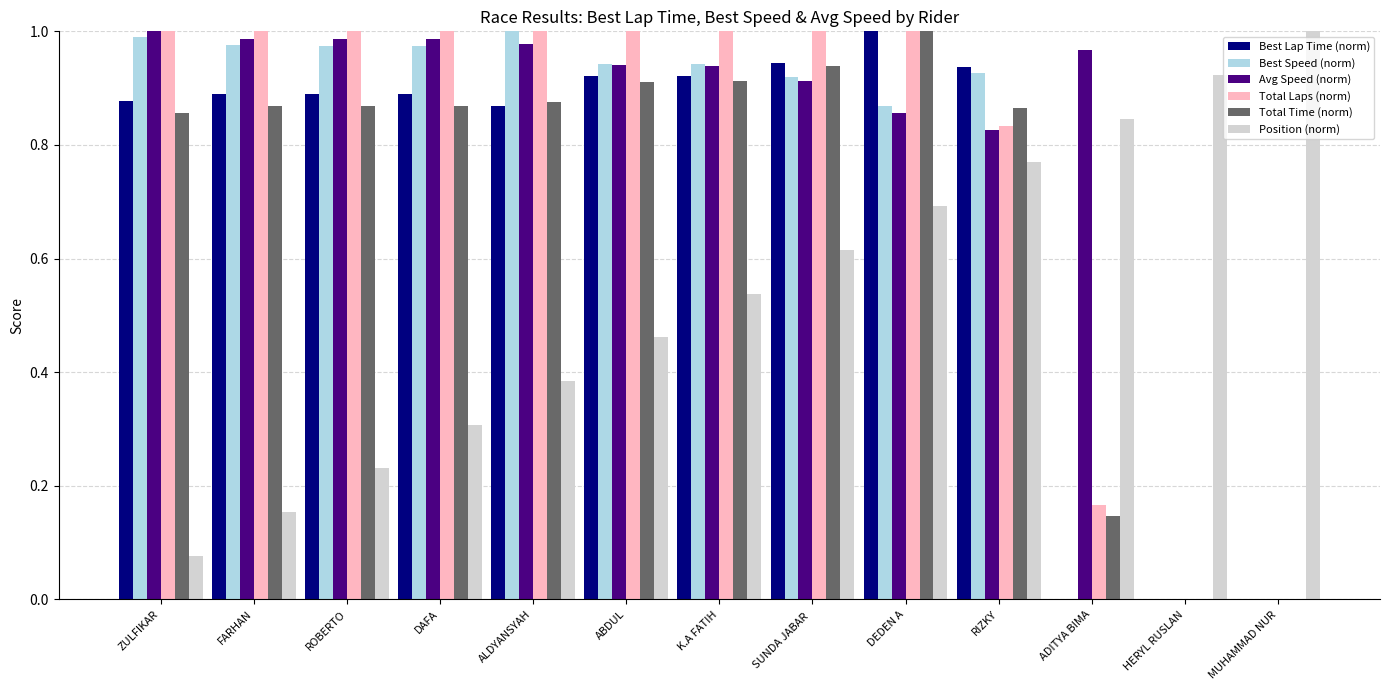

Count the number of categories in the chart.

13